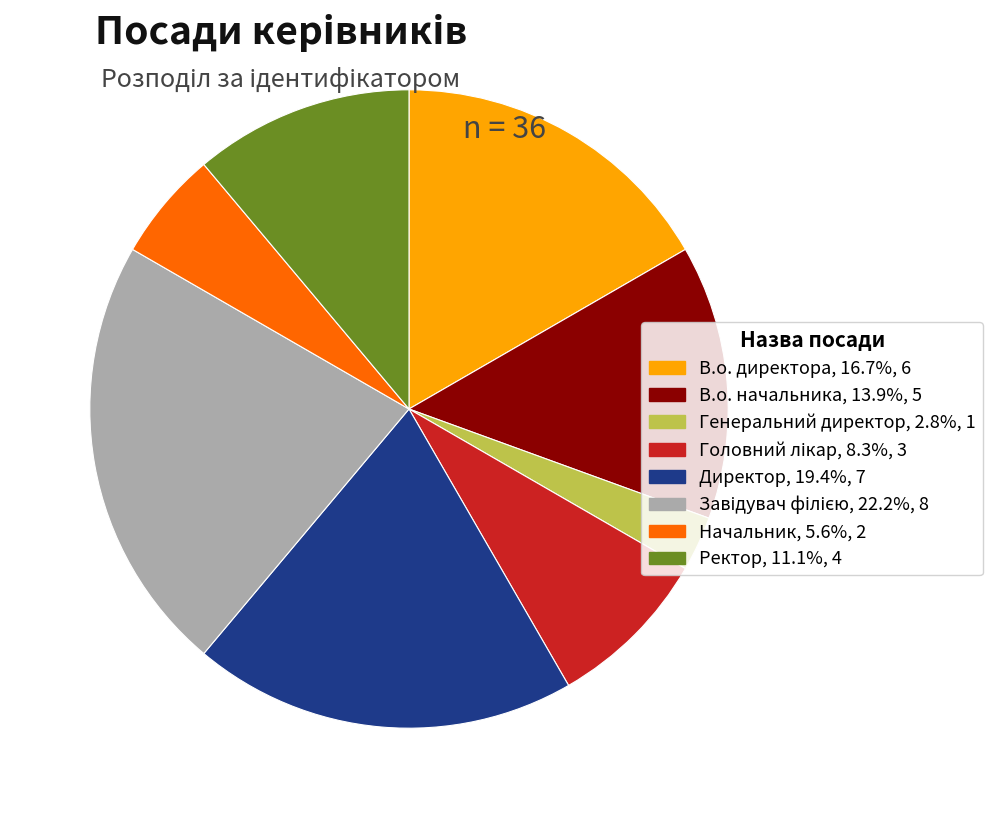

Is there a majority slice in this chart?

No